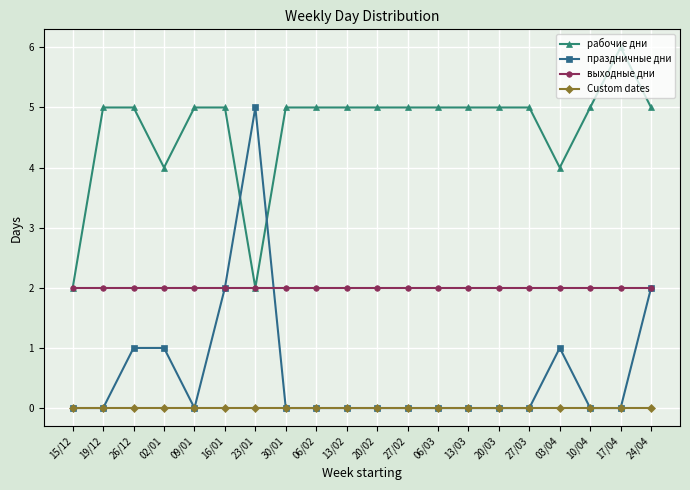

Reading left to right, extract all data points from this chart.

рабочие дни: 15/12=2	19/12=5	26/12=5	02/01=4	09/01=5	16/01=5	23/01=2	30/01=5	06/02=5	13/02=5	20/02=5	27/02=5	06/03=5	13/03=5	20/03=5	27/03=5	03/04=4	10/04=5	17/04=6	24/04=5
праздничные дни: 15/12=0	19/12=0	26/12=1	02/01=1	09/01=0	16/01=2	23/01=5	30/01=0	06/02=0	13/02=0	20/02=0	27/02=0	06/03=0	13/03=0	20/03=0	27/03=0	03/04=1	10/04=0	17/04=0	24/04=2
выходные дни: 15/12=2	19/12=2	26/12=2	02/01=2	09/01=2	16/01=2	23/01=2	30/01=2	06/02=2	13/02=2	20/02=2	27/02=2	06/03=2	13/03=2	20/03=2	27/03=2	03/04=2	10/04=2	17/04=2	24/04=2
Custom dates: 15/12=0	19/12=0	26/12=0	02/01=0	09/01=0	16/01=0	23/01=0	30/01=0	06/02=0	13/02=0	20/02=0	27/02=0	06/03=0	13/03=0	20/03=0	27/03=0	03/04=0	10/04=0	17/04=0	24/04=0